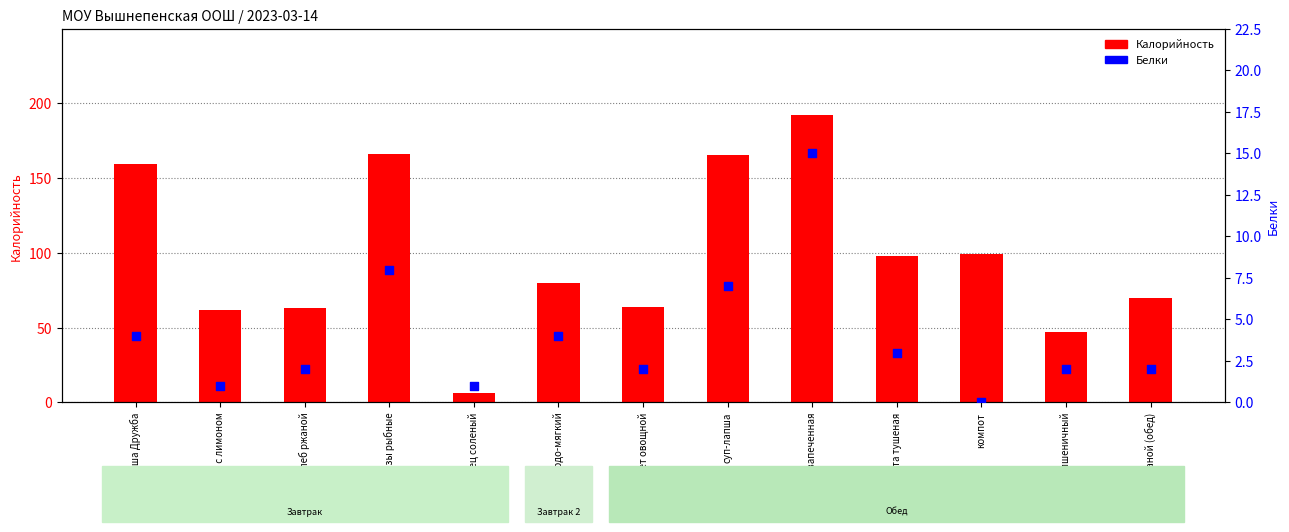

At how many categories does at least one series exceed 125?

4